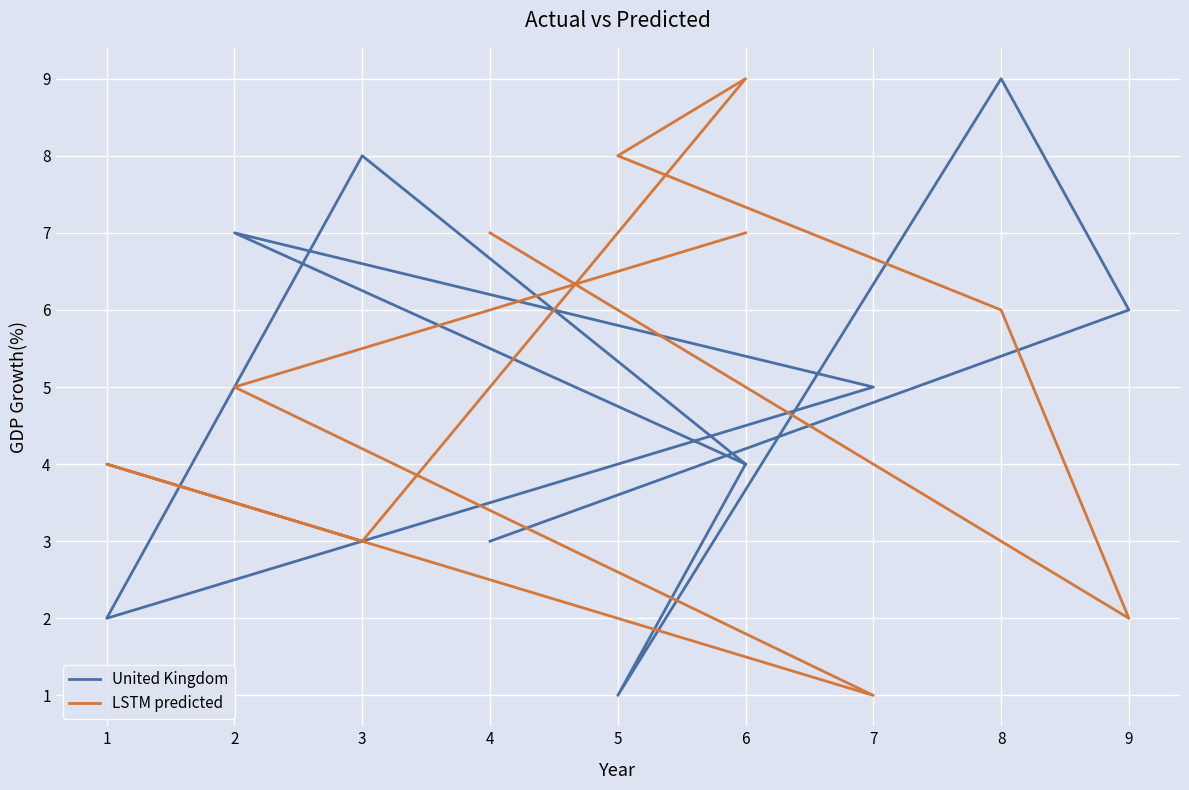

How many lines are shown in the chart?

2